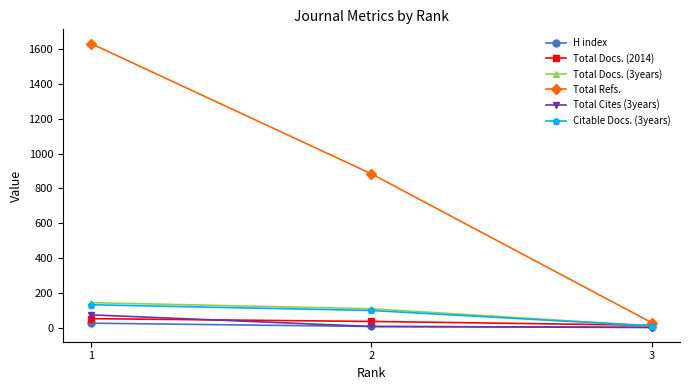

Where is Total Cites (3years) nearest to the value 36?

2